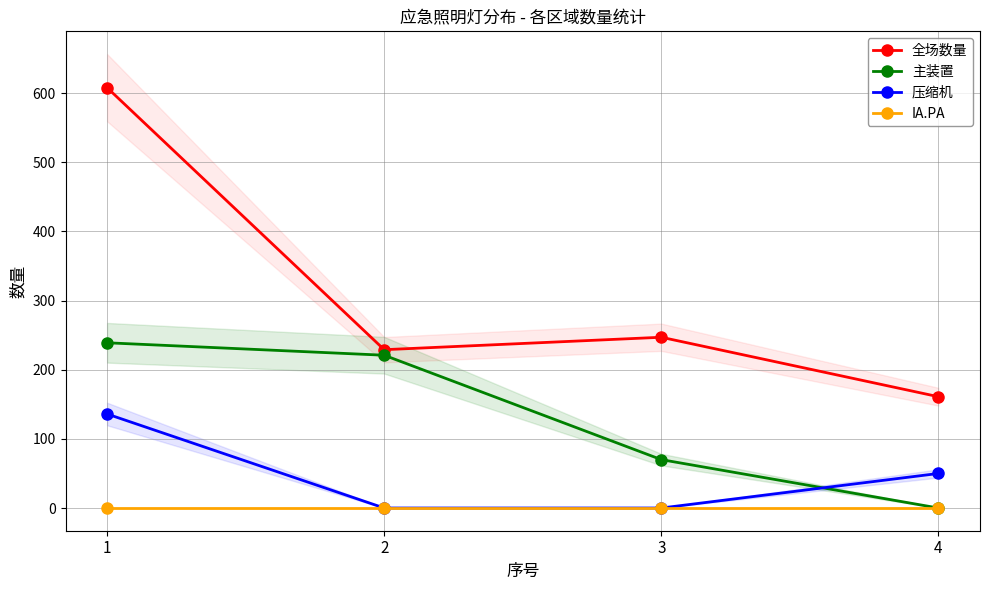

Rank the series at 2 from highest to lowest value.

全场数量, 主装置, 压缩机, IA.PA